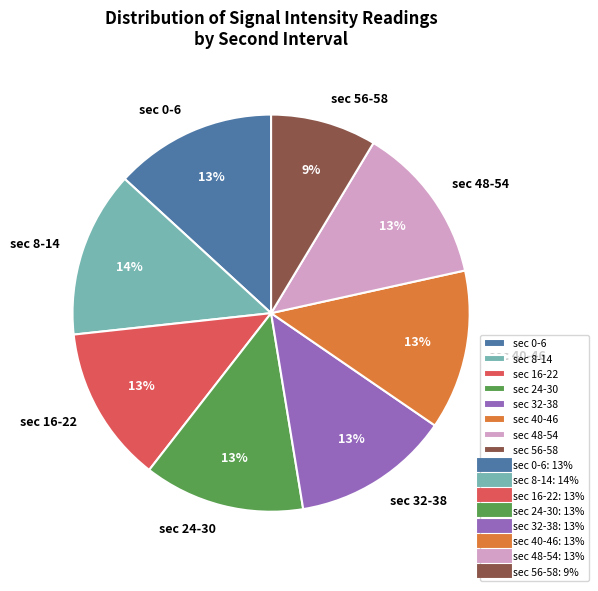

The sec 32-38 slice represents 13% of the pie. True or false?

True